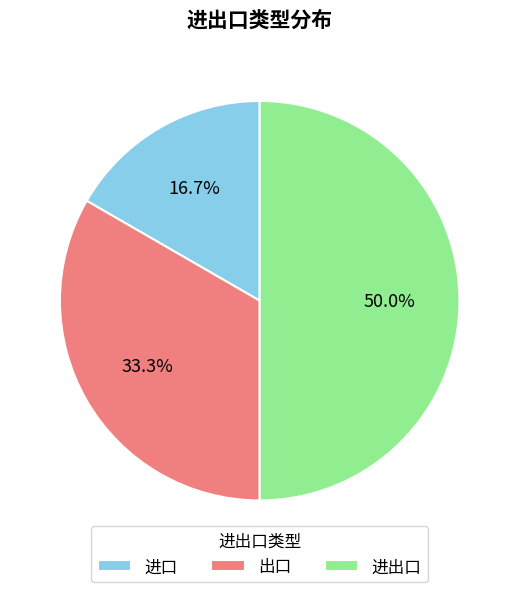

The 出口 slice represents 28% of the pie. True or false?

False